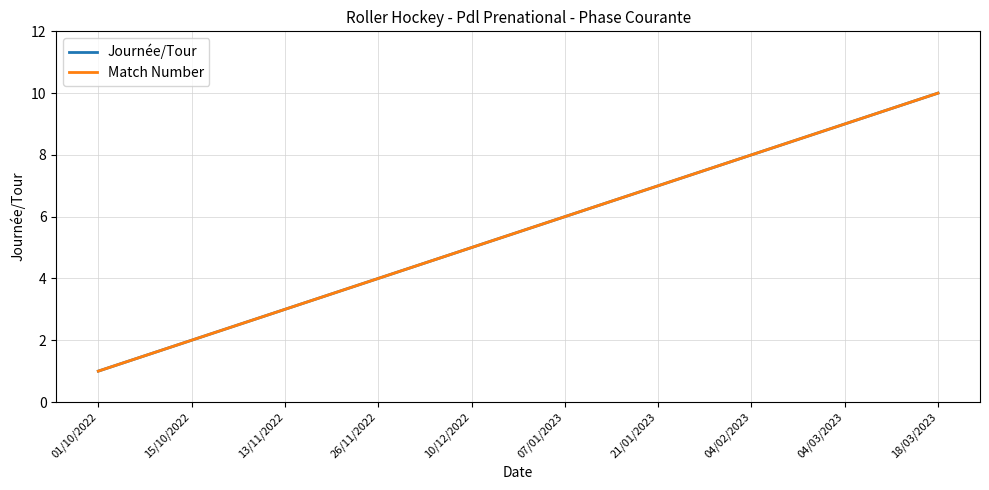

True or false: Journée/Tour and Match Number cross at least once.

False